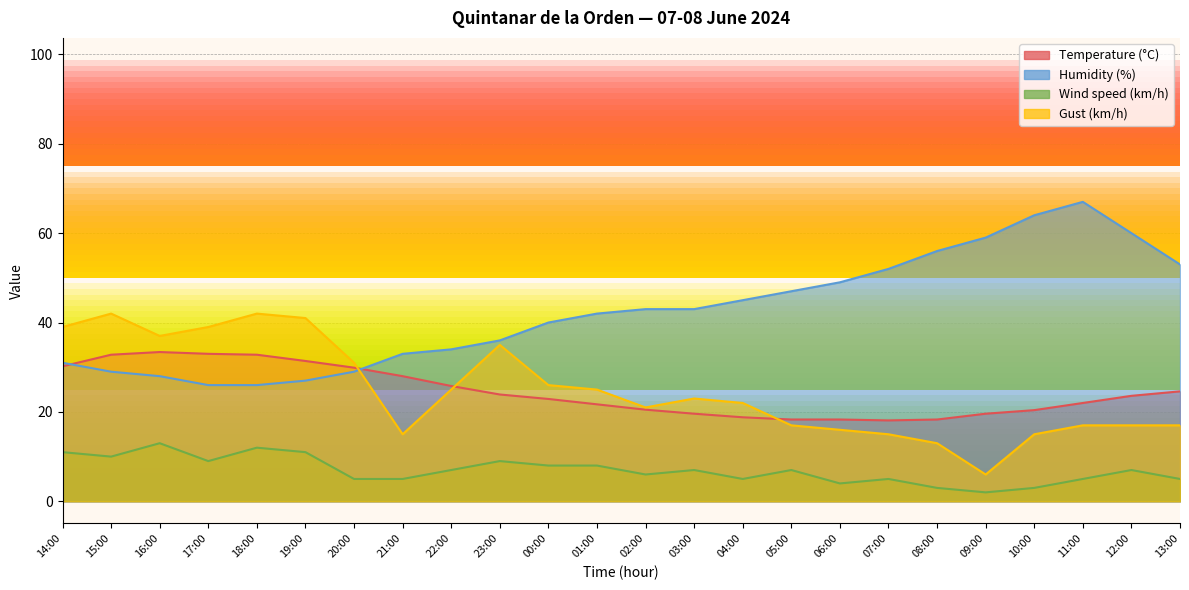

How many lines are shown in the chart?

4